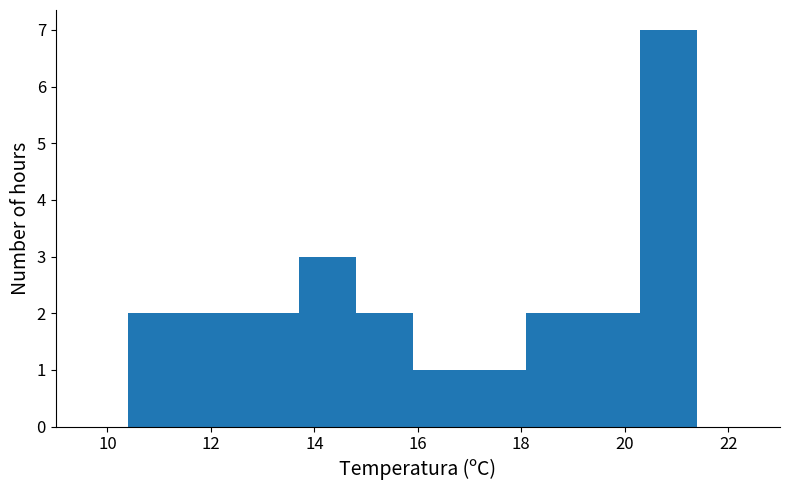

Reading left to right, transcribe this chart: for each bar, give the range it covers on the x-axis and its height. Neither the bar edges nor the heights are printed on the chart, so give them approximately, as read against the axes.

10.4 to 11.5: 2
11.5 to 12.6: 2
12.6 to 13.7: 2
13.7 to 14.8: 3
14.8 to 15.9: 2
15.9 to 17.0: 1
17.0 to 18.1: 1
18.1 to 19.2: 2
19.2 to 20.3: 2
20.3 to 21.4: 7